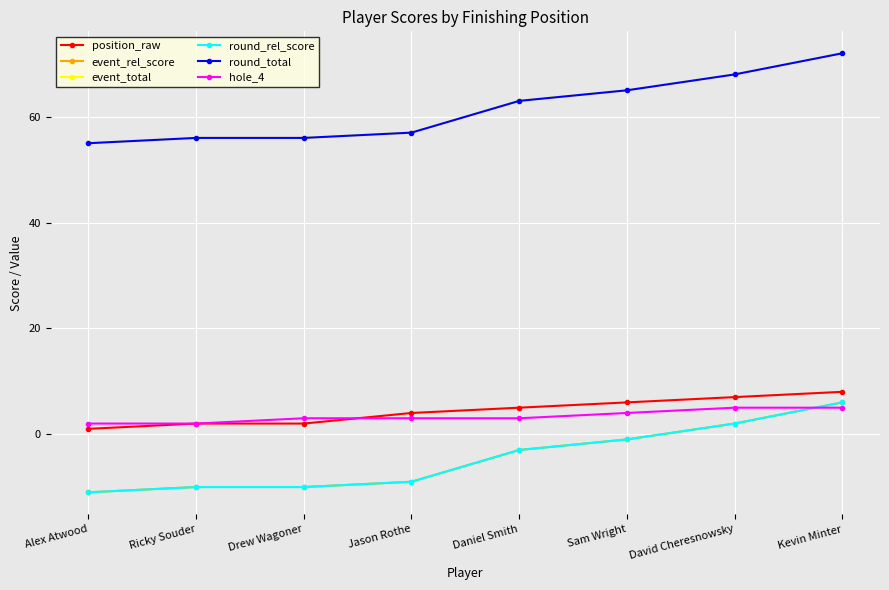

What position from the left is David Cheresnowsky?

7